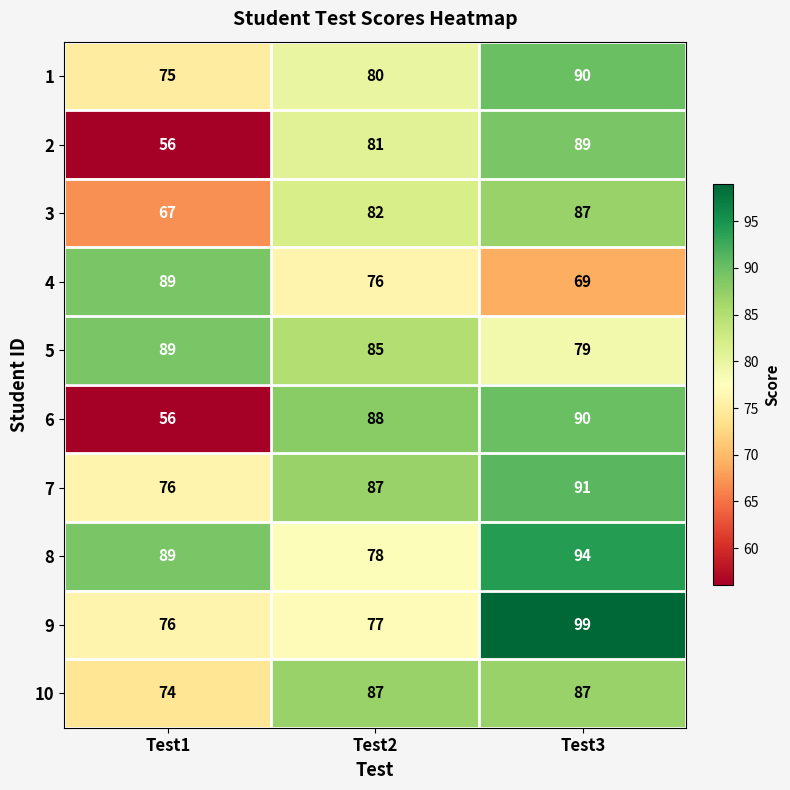

What is the sum of the 4 values at Test1 and Test2?

165